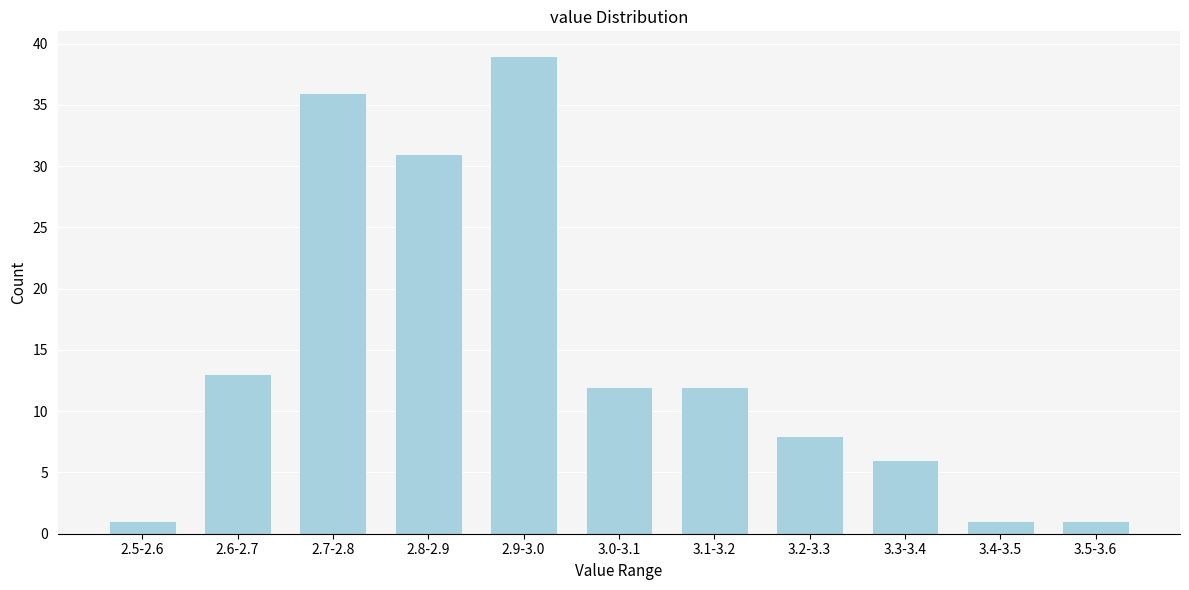

Reading left to right, list all the values displayed in this chart.

1	13	36	31	39	12	12	8	6	1	1